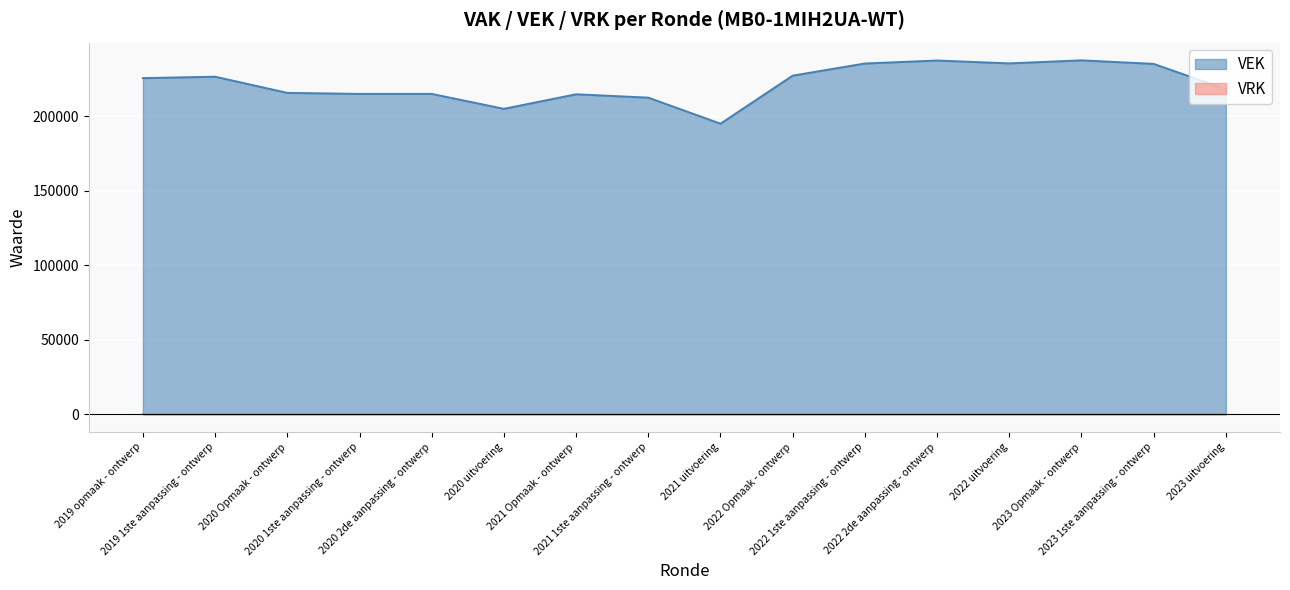

List the labels in order of value, smallest first.

2021 uitvoering, 2020 uitvoering, 2021 1ste aanpassing - ontwerp, 2021 Opmaak - ontwerp, 2020 1ste aanpassing - ontwerp, 2020 2de aanpassing - ontwerp, 2020 Opmaak - ontwerp, 2023 uitvoering, 2019 opmaak - ontwerp, 2019 1ste aanpassing - ontwerp, 2022 Opmaak - ontwerp, 2023 1ste aanpassing - ontwerp, 2022 1ste aanpassing - ontwerp, 2022 uitvoering, 2022 2de aanpassing - ontwerp, 2023 Opmaak - ontwerp